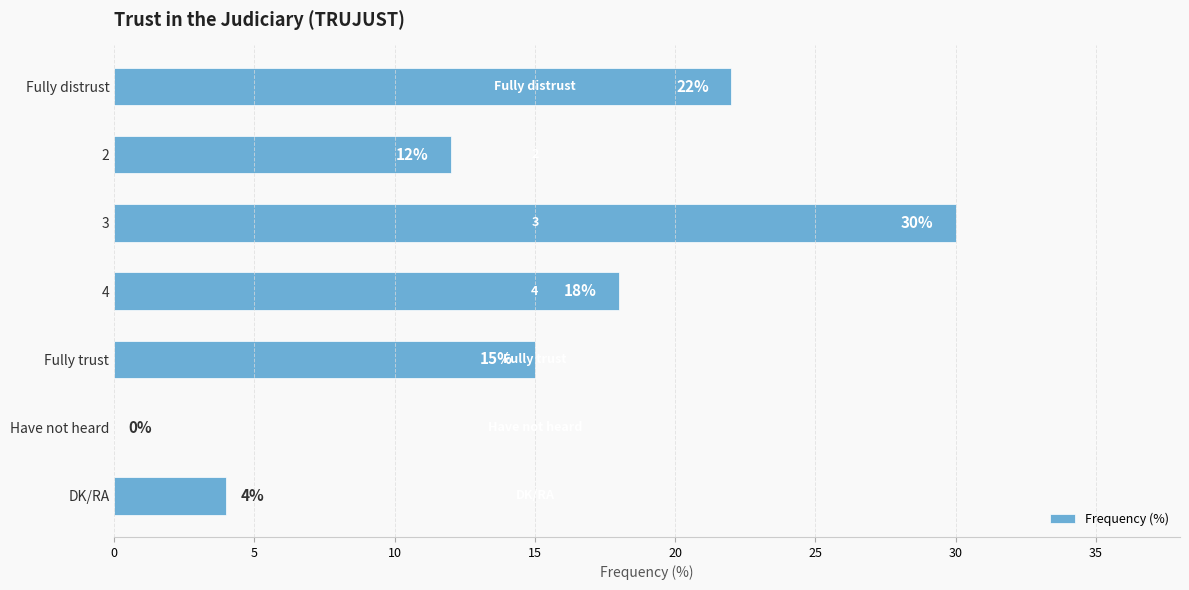

Reading top to bottom, extract all data points from this chart.

Fully distrust=22	2=12	3=30	4=18	Fully trust=15	Have not heard=0	DK/RA=4